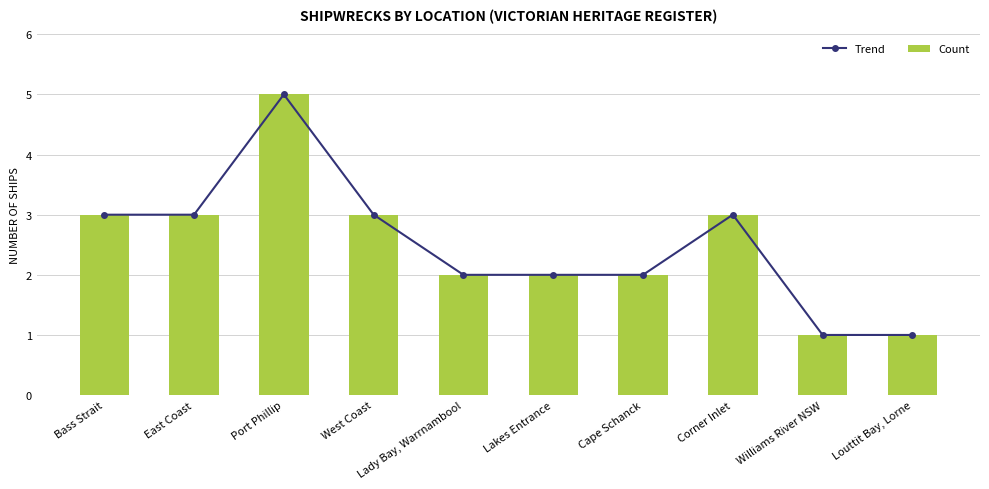

The Count series shows 5 at Port Phillip. True or false?

True